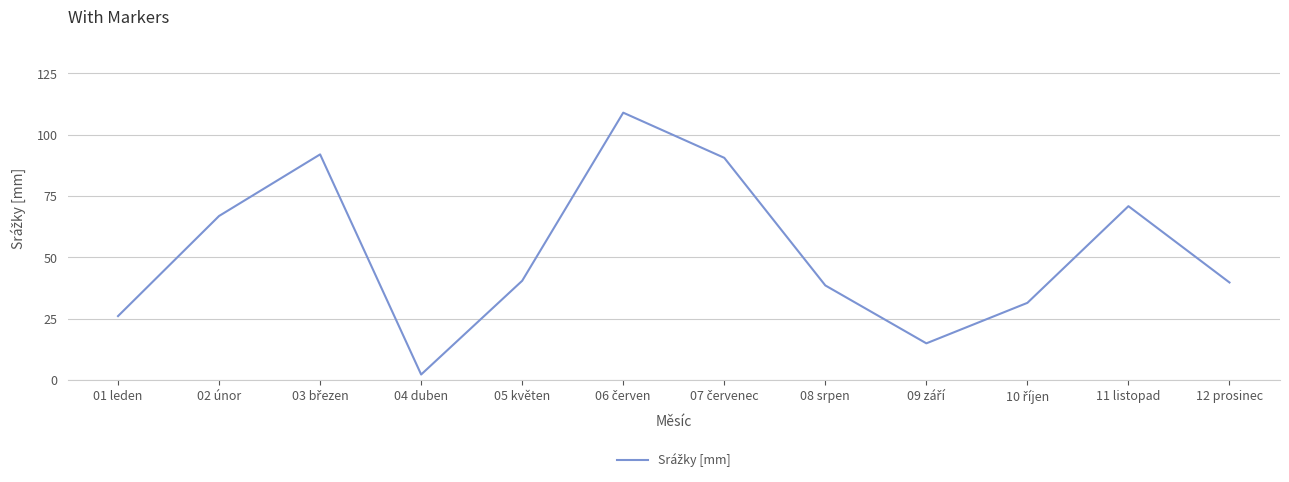

The value at 12 prosinec is 66.7. True or false?

False